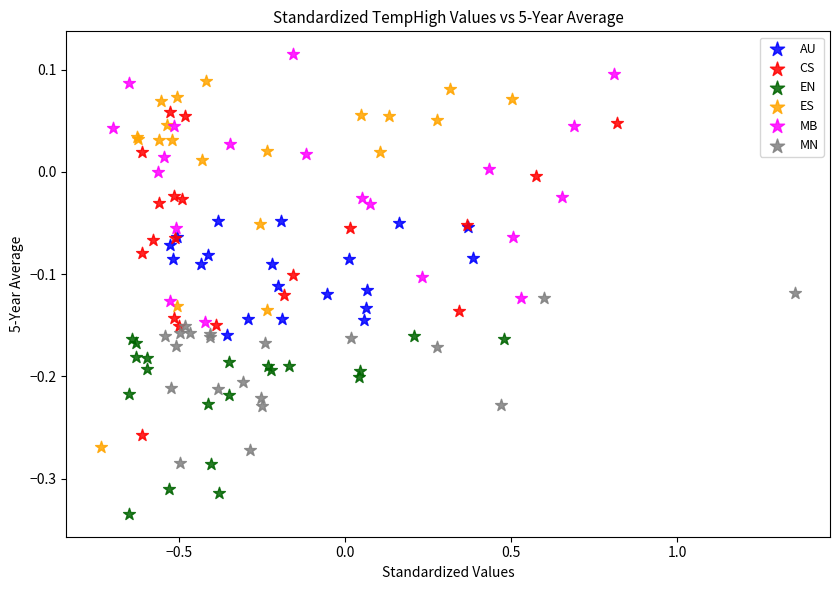

Which series has the widest spread of Y values?

ES